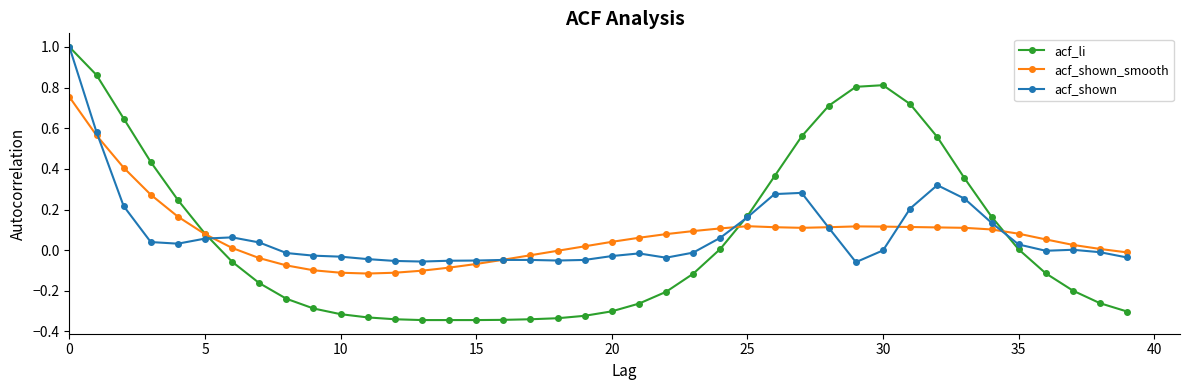

What is the difference between the maximum and minimum values in the acf_li series?

1.3